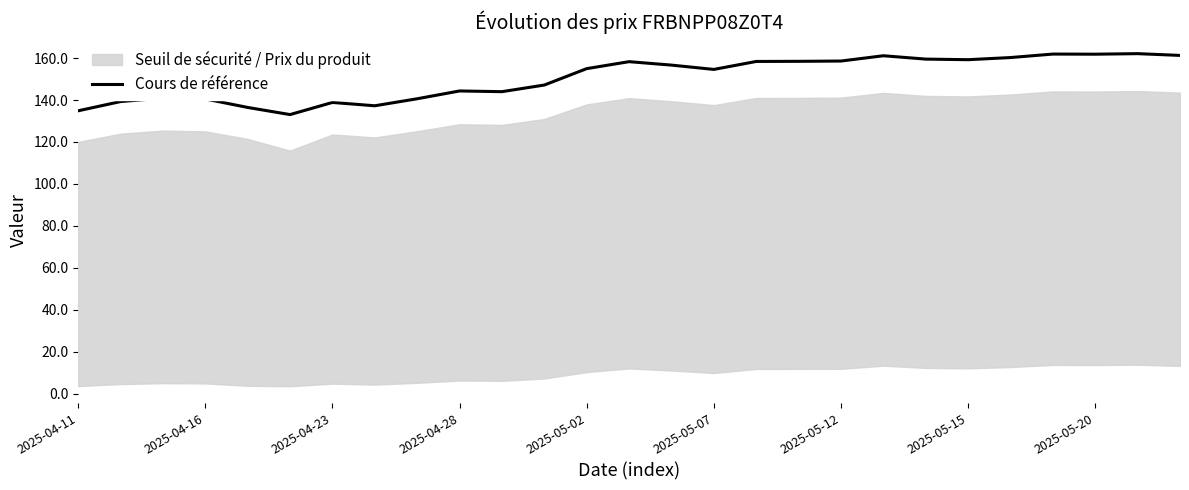

How many interior local valleys (lower than both neighbors) does the data have?

6